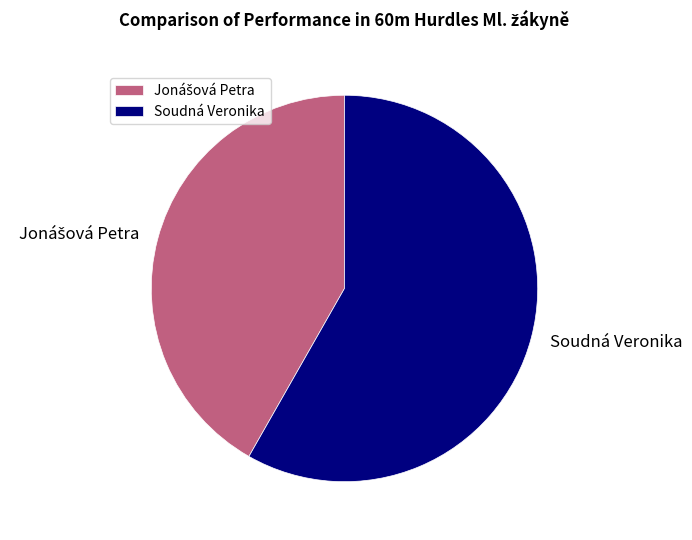

True or false: Soudná Veronika accounts for 52% of the total.

False